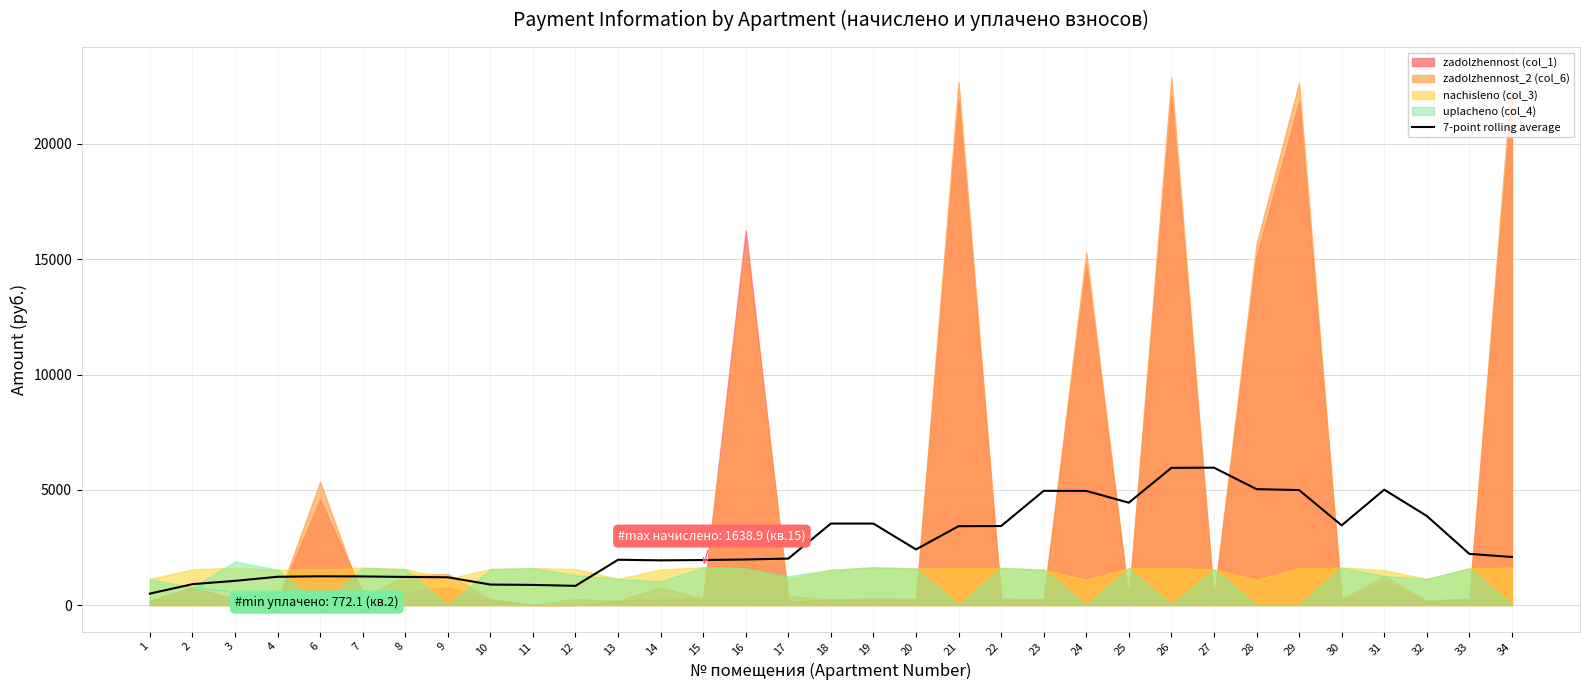

What is the value of the 2nd point from the left?

904.0